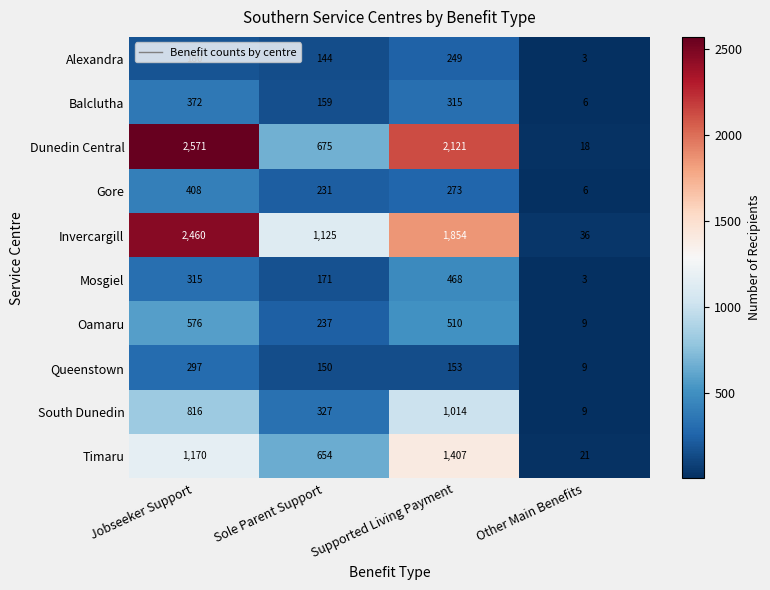

What is the total value across all series at Other Main Benefits?

120